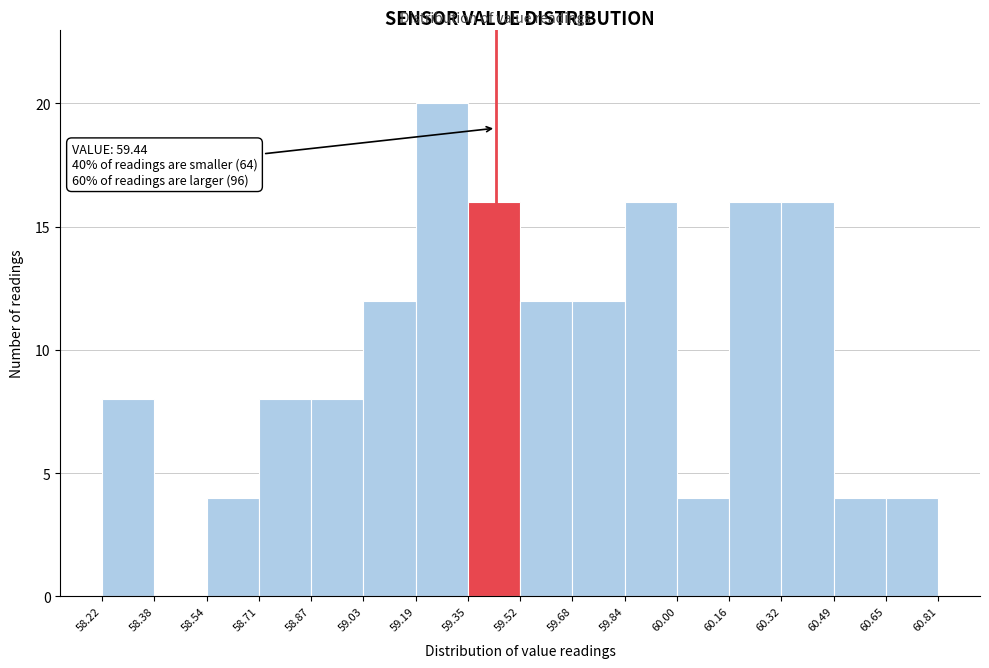

Which range on the x-axis has the tallest bar?

59.19 to 59.35